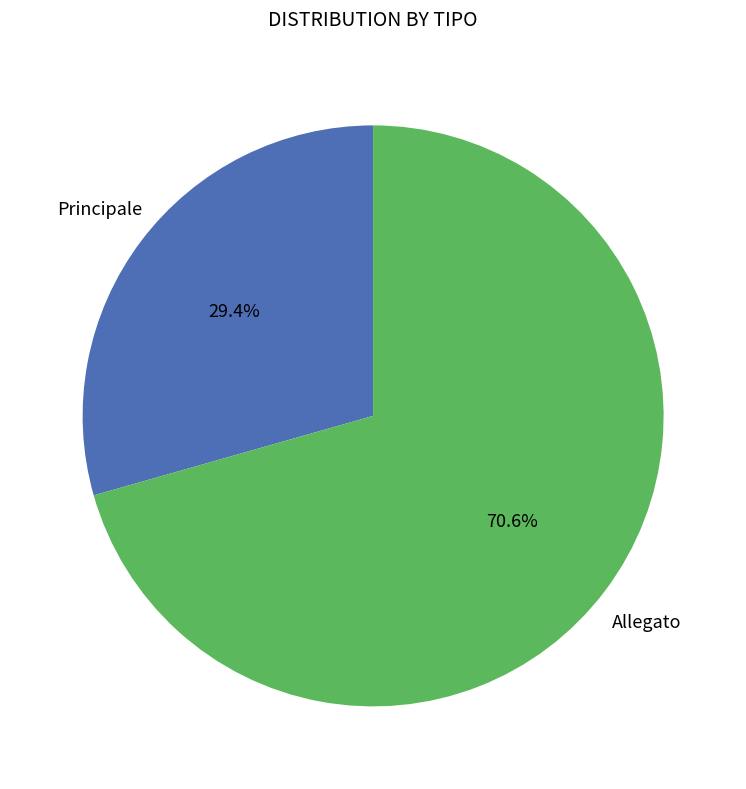

To the nearest percent, what portion does Allegato represent?

71%